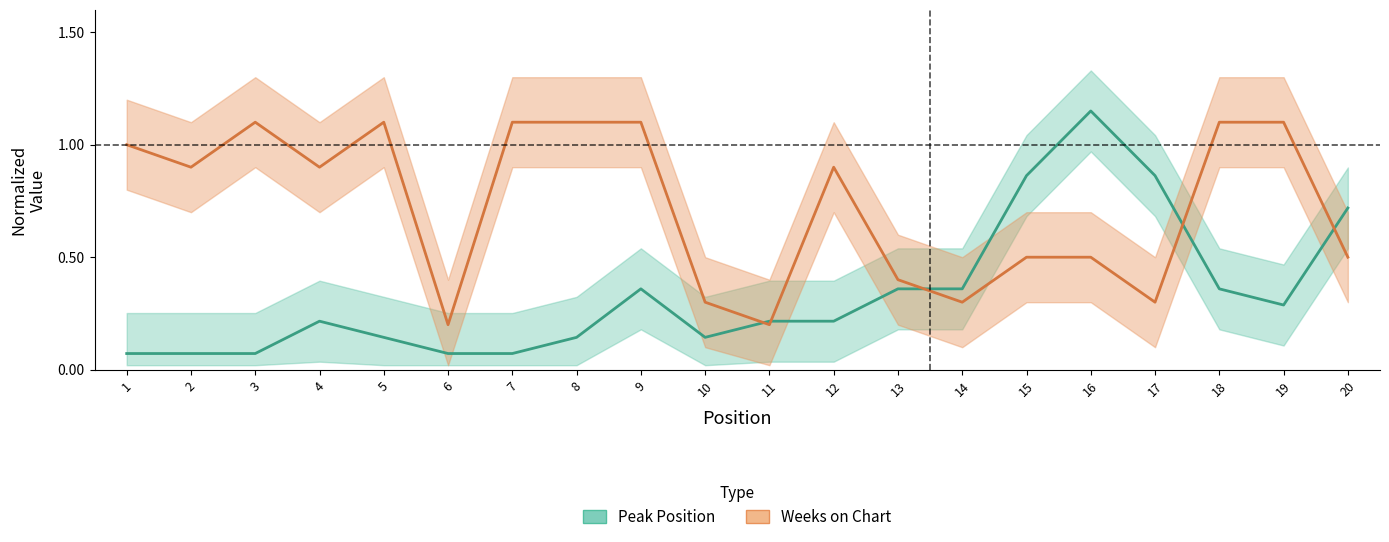

True or false: Weeks on Chart has more than 0 interior local peaks.

True